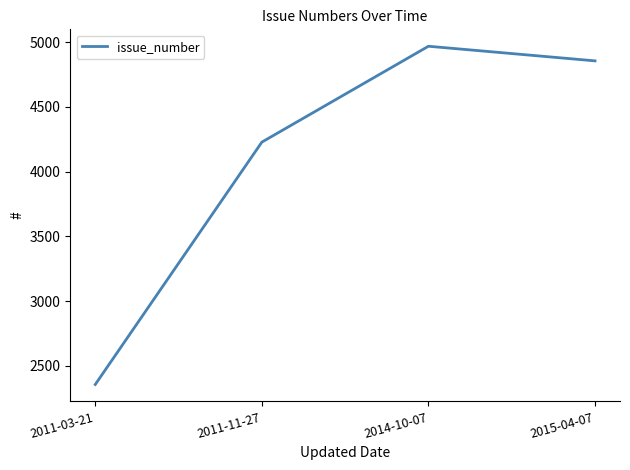

How many values are below 4856?

2